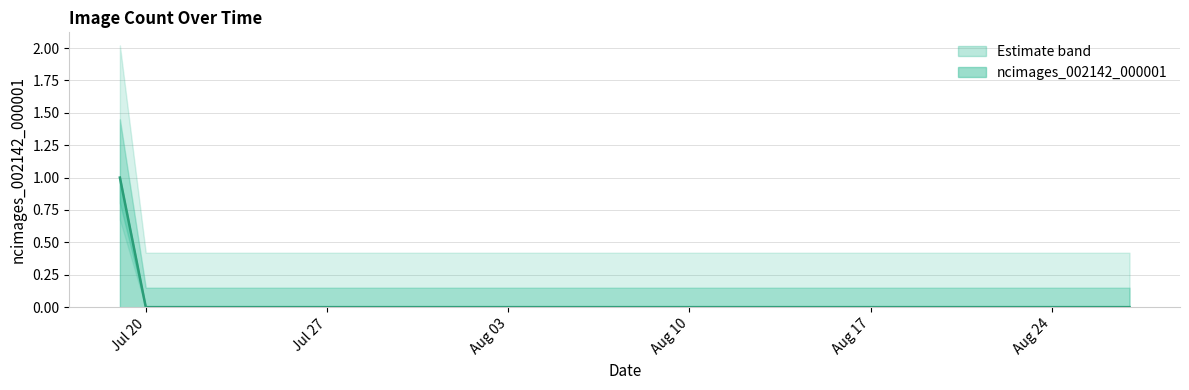

Which label corresponds to the largest value in the chart?

2020-07-19